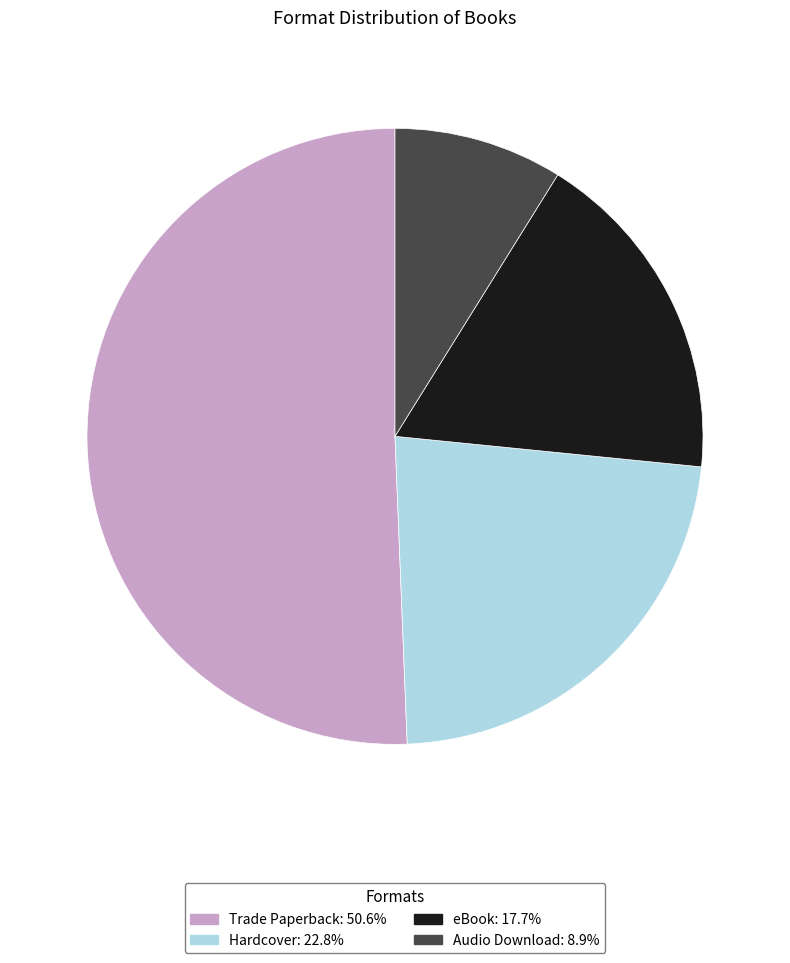

What is the majority slice?

Trade Paperback